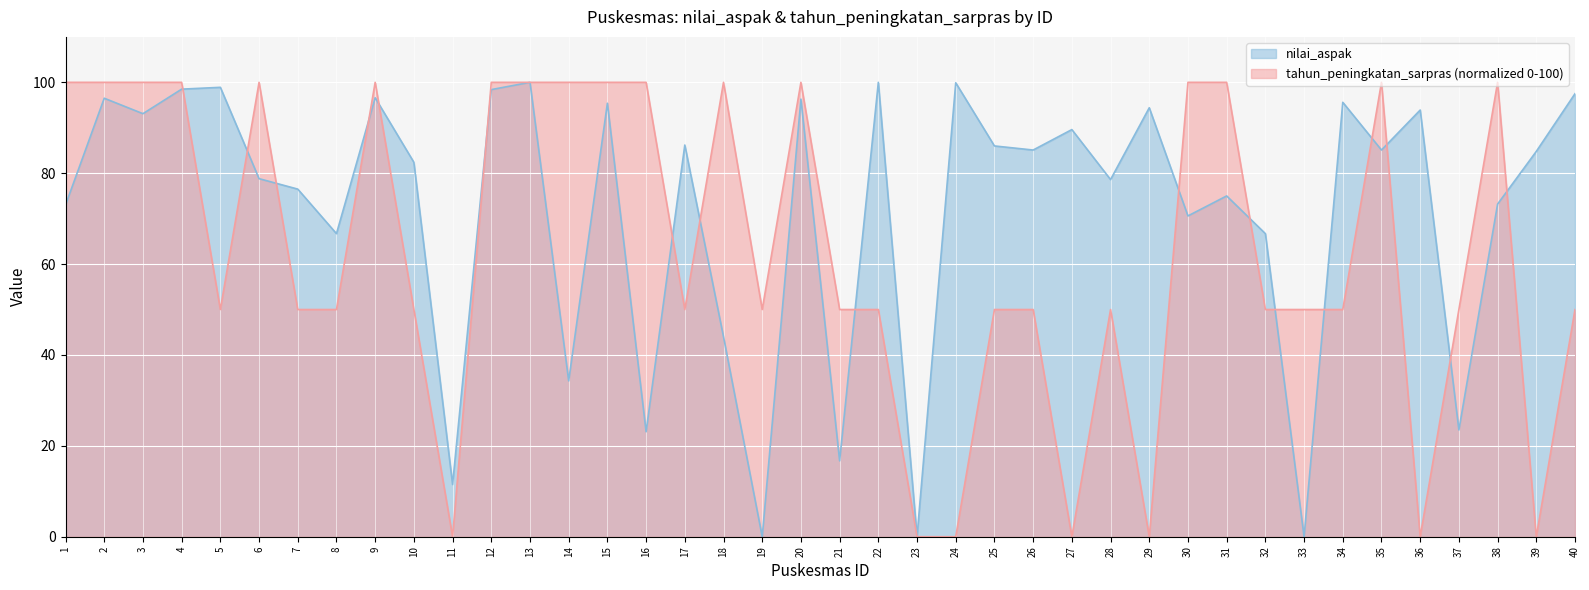

Read the tahun_peningkatan_sarpras value at 32.

50.0